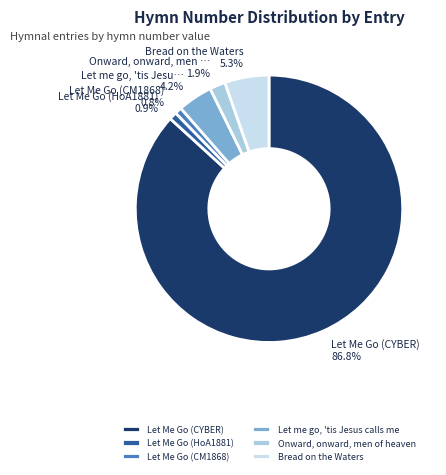

Is Let Me Go (HoA1881) the majority of the pie?

No